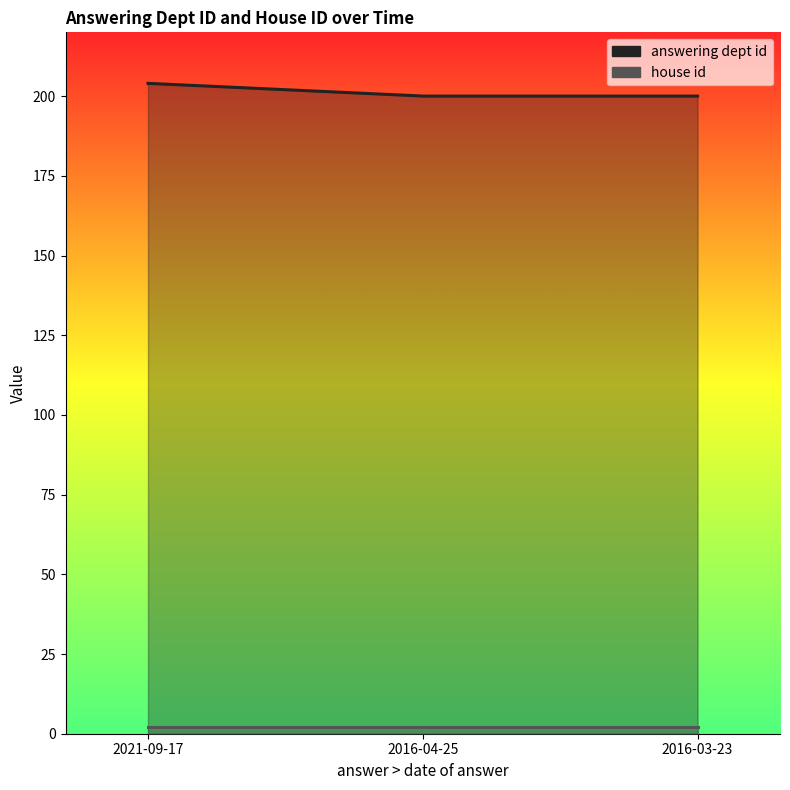

Is it true that answering dept id equals 331 at 2021-09-17?

False